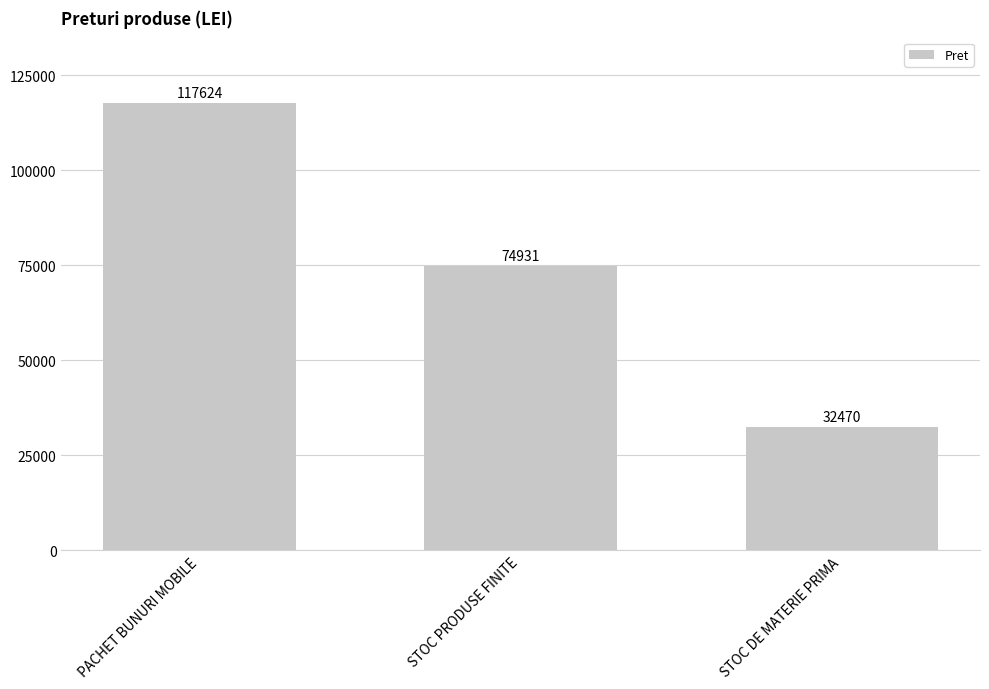

Does the chart contain any negative values?

No